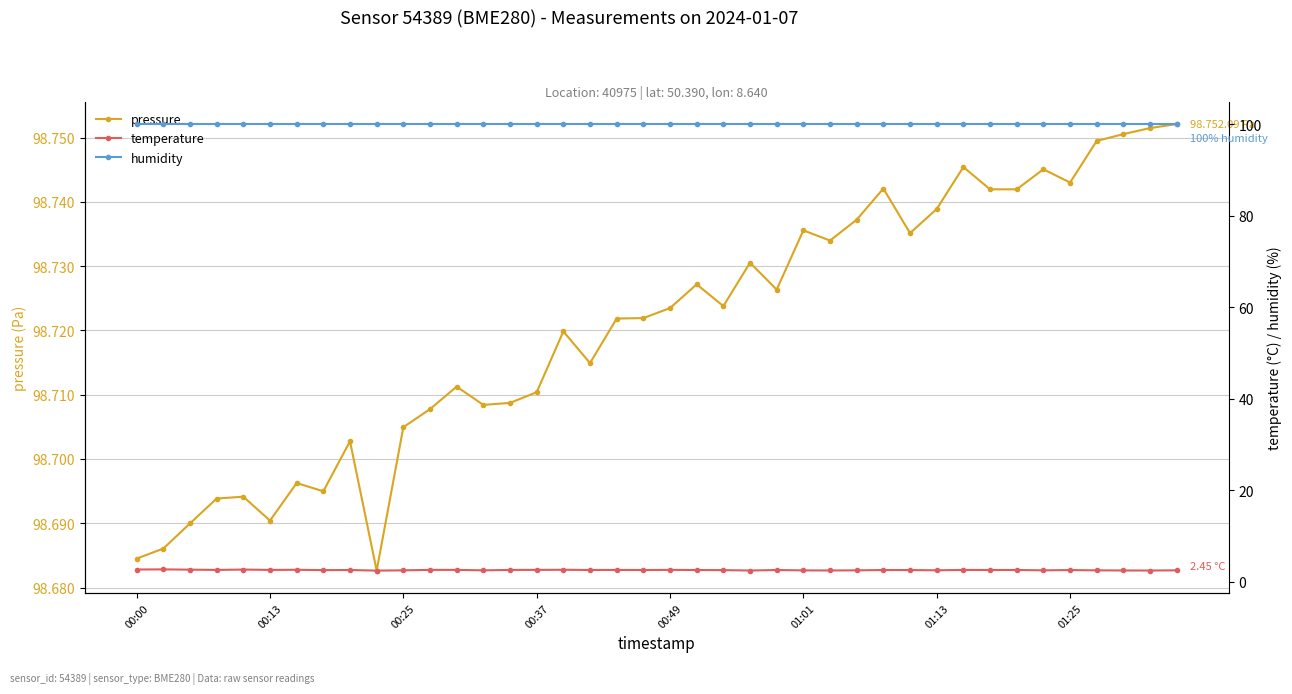

Which category has the lowest value across all series?

9